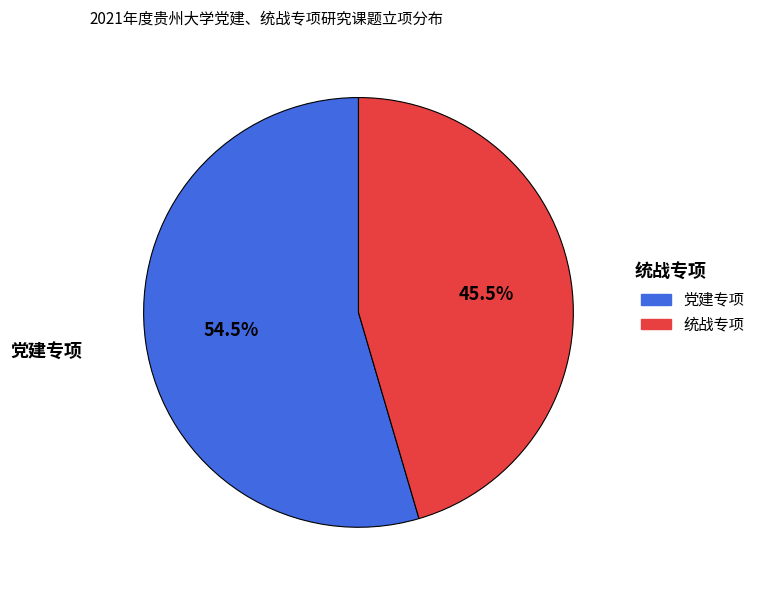

How many segments does this pie chart have?

2